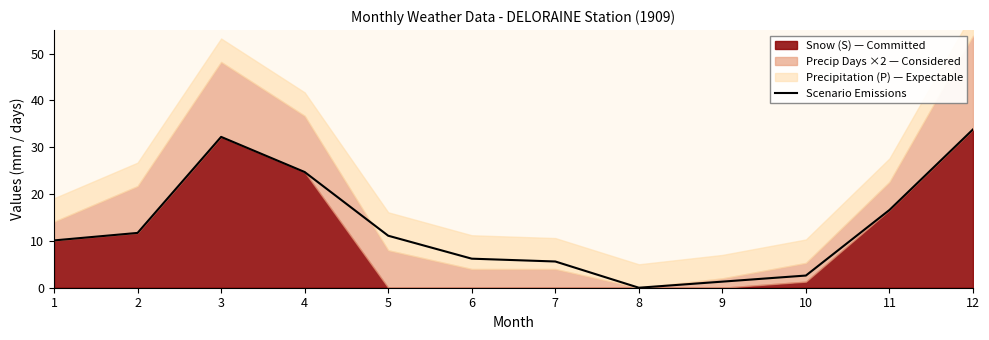

What is the value of the 5th point from the left?

11.1